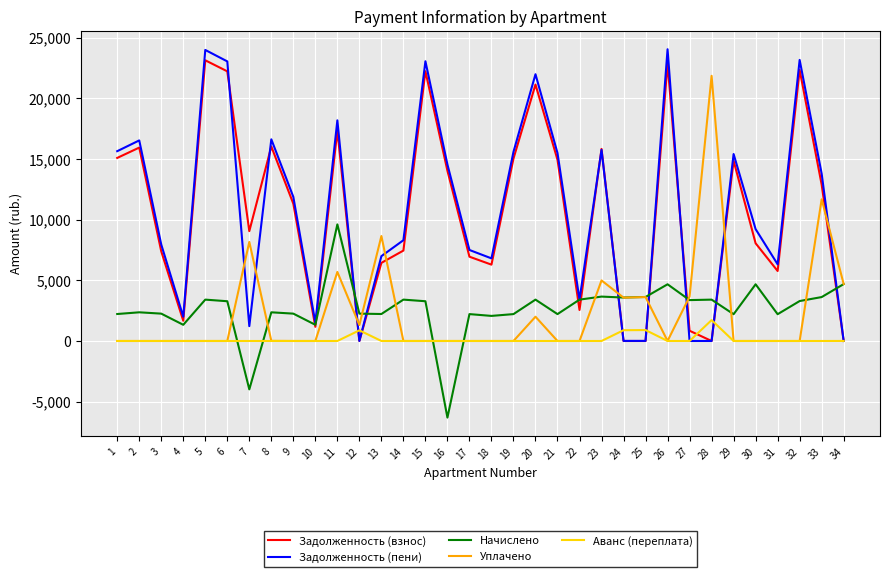

What is the maximum value for Задолженность (пени)?

24044.2